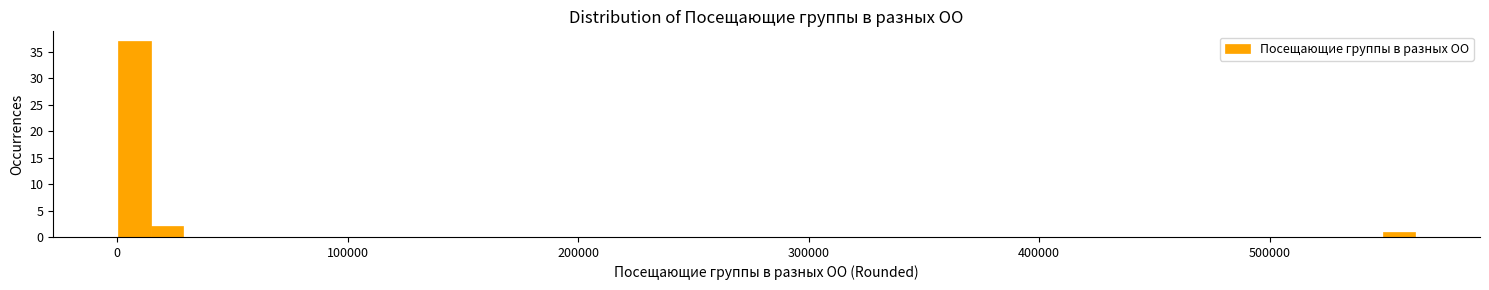

Read against the x-axis, roughly where is the centre of the tallest bar?

10000